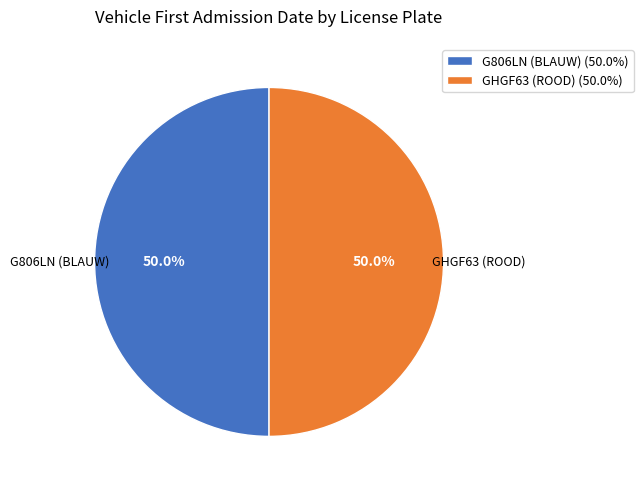

What is the total percentage of GHGF63 (ROOD) (50.0%) and G806LN (BLAUW) (50.0%)?

100.0%